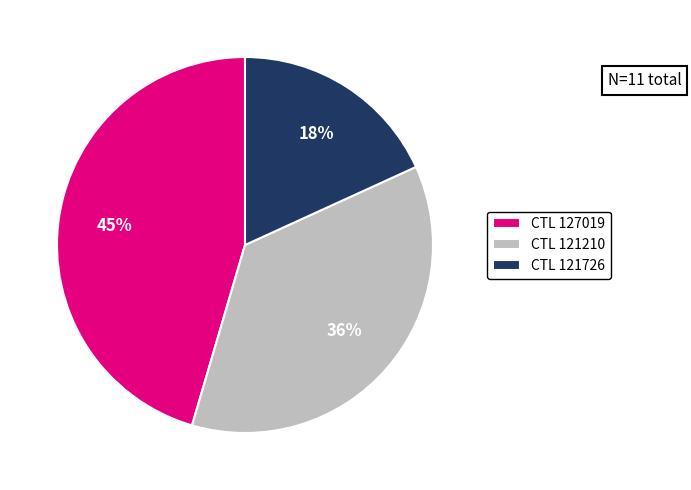

Does any single category account for the majority?

No